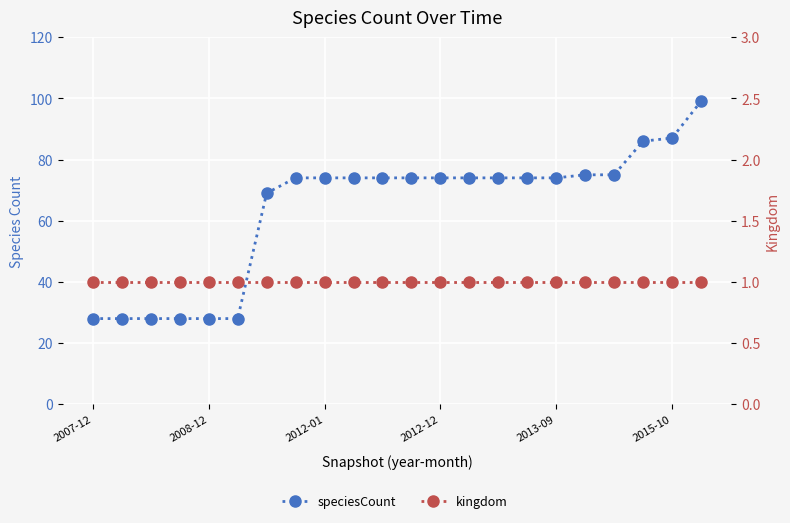

Rank the series by their average value, from lowest to highest.

kingdom, speciesCount